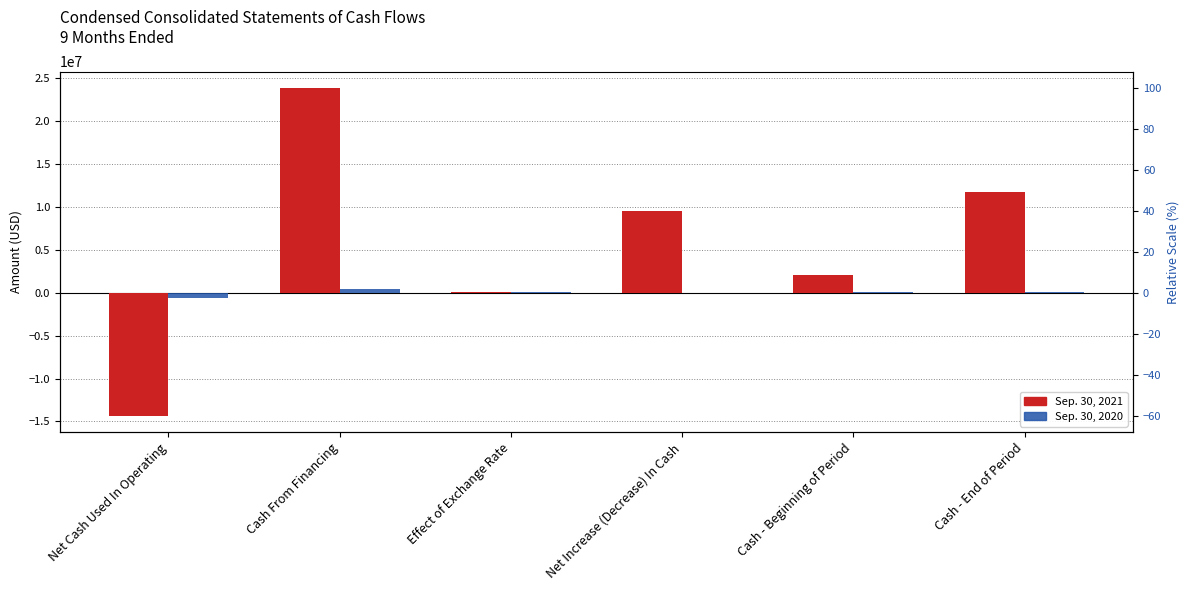

What is the lowest value of the Sep. 30, 2021 series?

-14343898